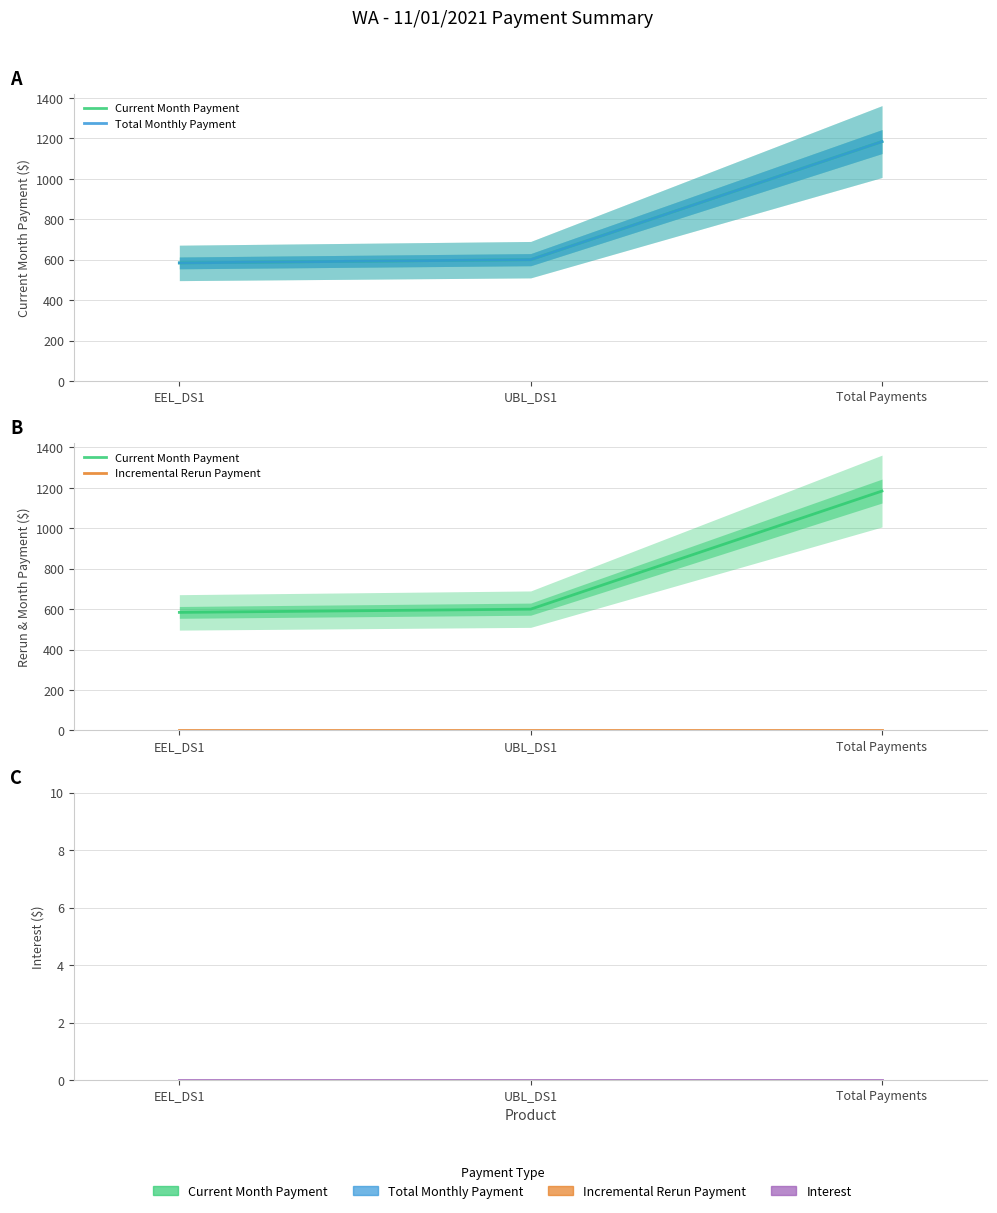

Reading left to right, list all the values displayed in this chart.

Current Month Payment: EEL_DS1=584	UBL_DS1=600	Total Payments=1184
Total Monthly Payment: EEL_DS1=584	UBL_DS1=600	Total Payments=1184
Incremental Rerun Payment: EEL_DS1=0	UBL_DS1=0	Total Payments=0
Interest: EEL_DS1=0	UBL_DS1=0	Total Payments=0